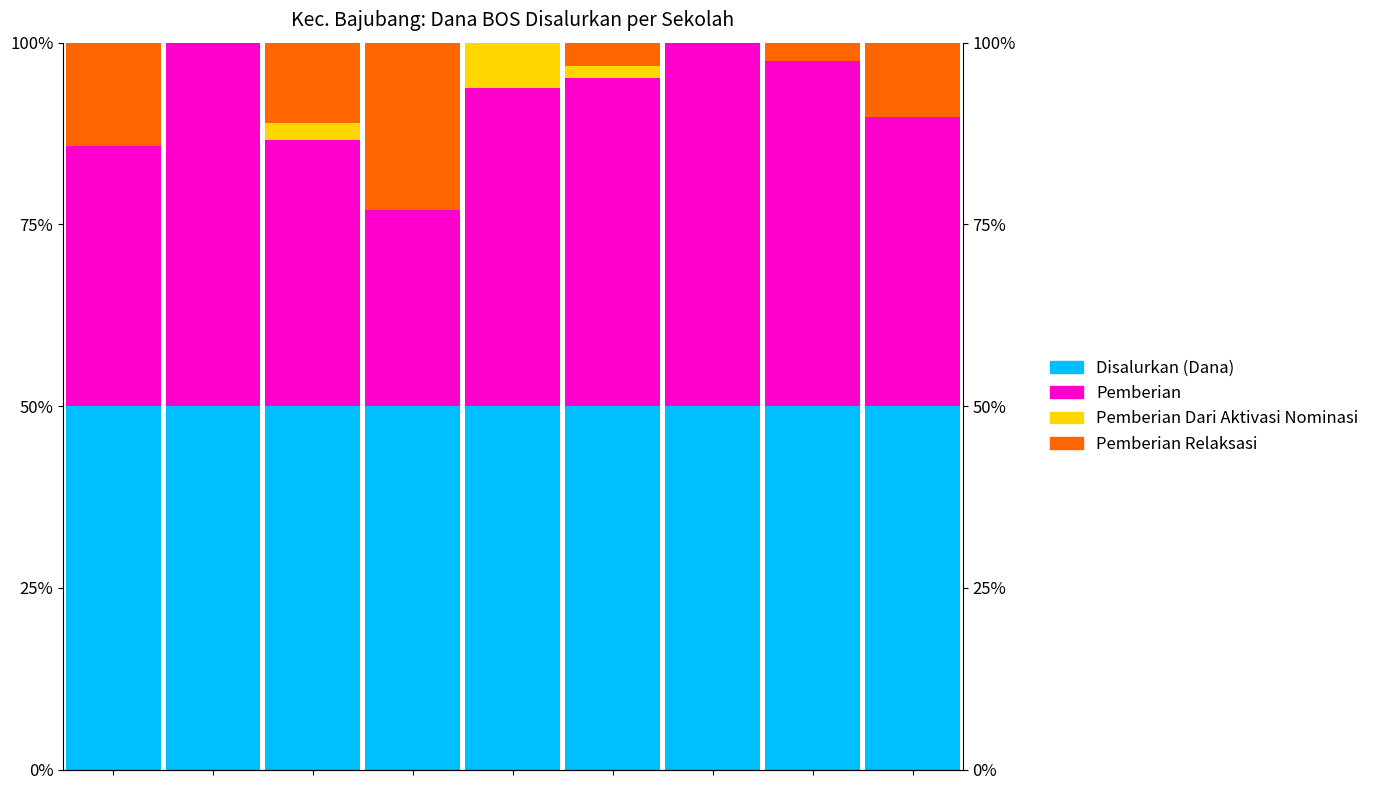

How many positive values does the Pemberian Dari Aktivasi Nominasi series have?

3